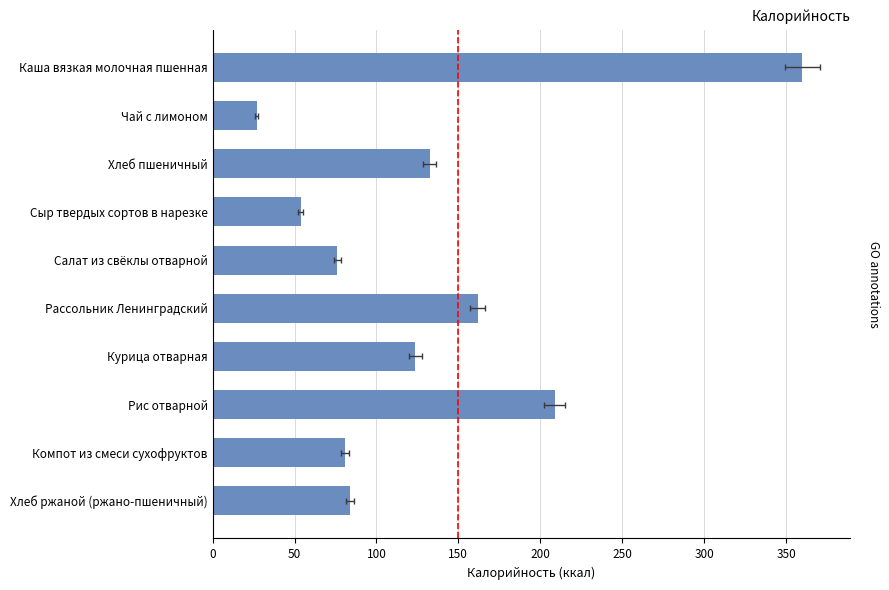

What is the difference between the second highest and minimum values?

181.9